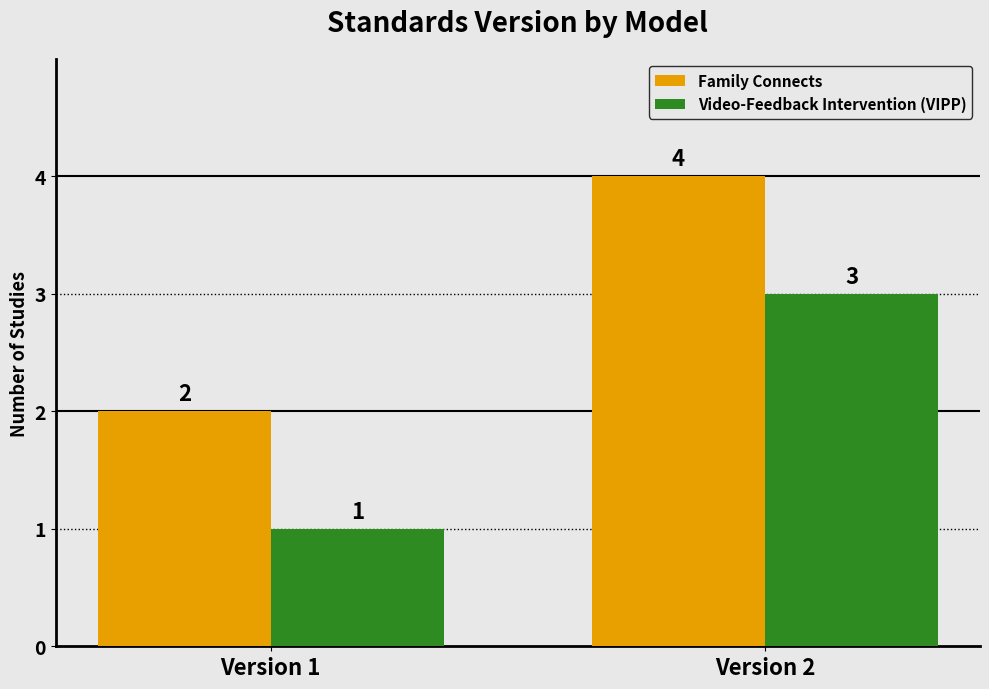

How many values in the Video-Feedback Intervention (VIPP) series are below 3?

1